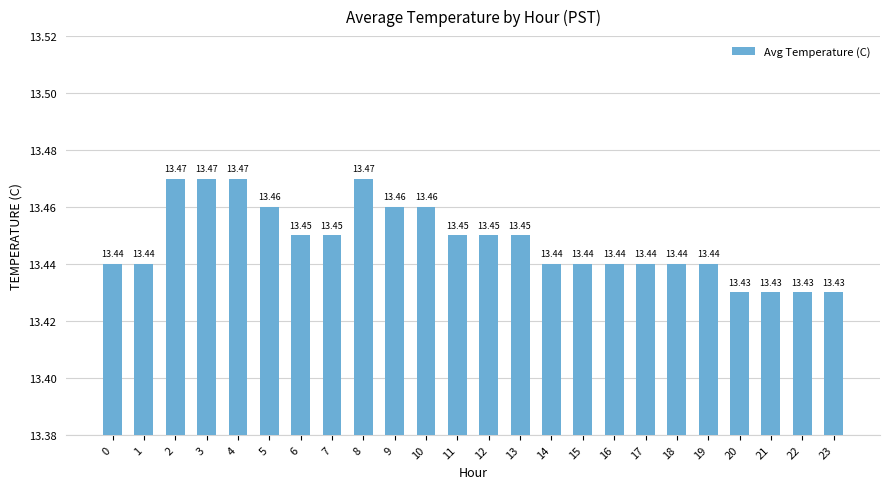

Between 23 and 1, which is larger?

1